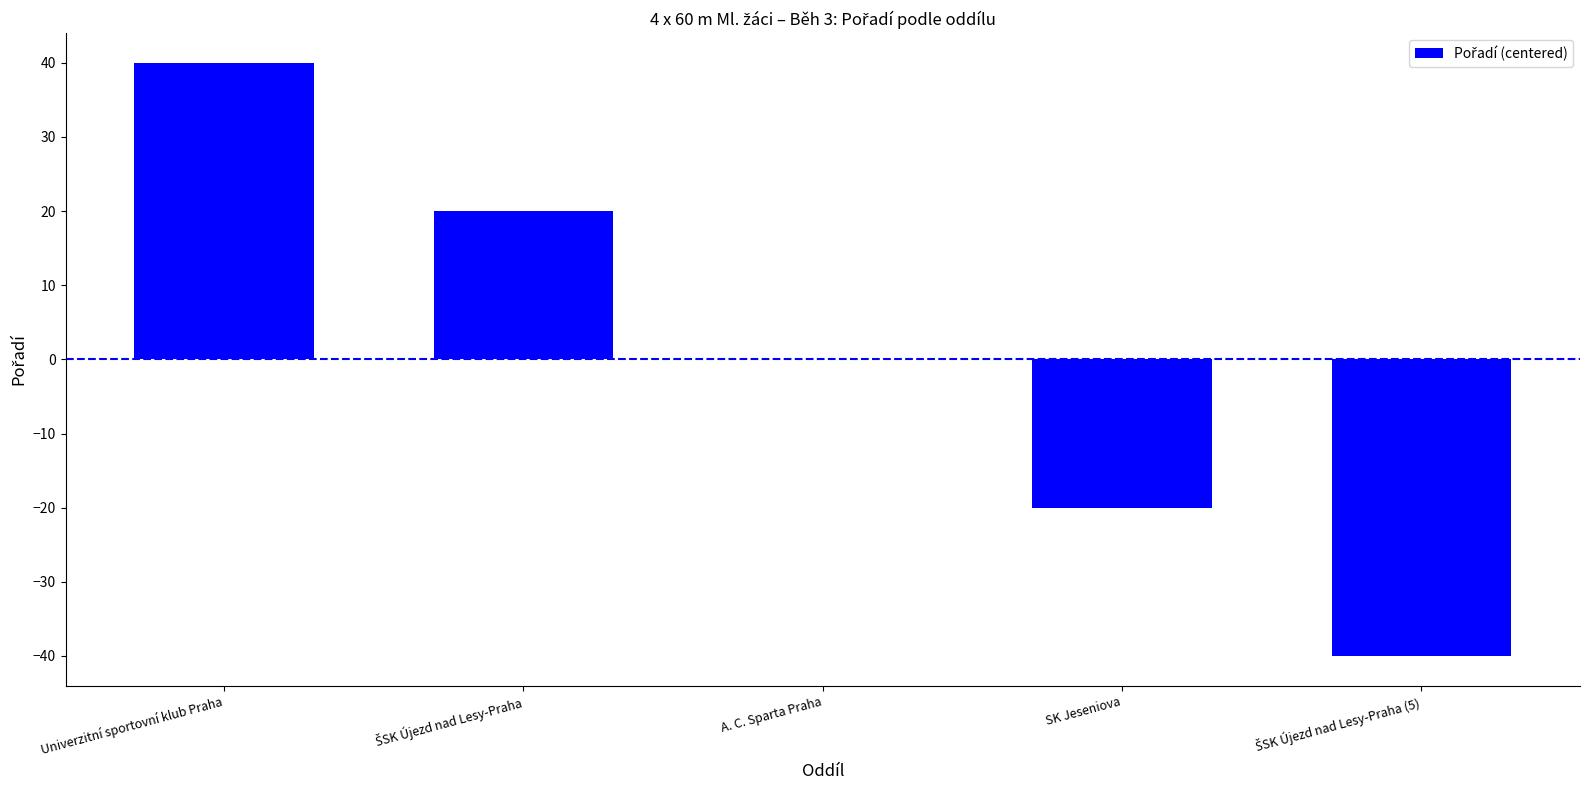

What is the maximum value shown in the chart?

40